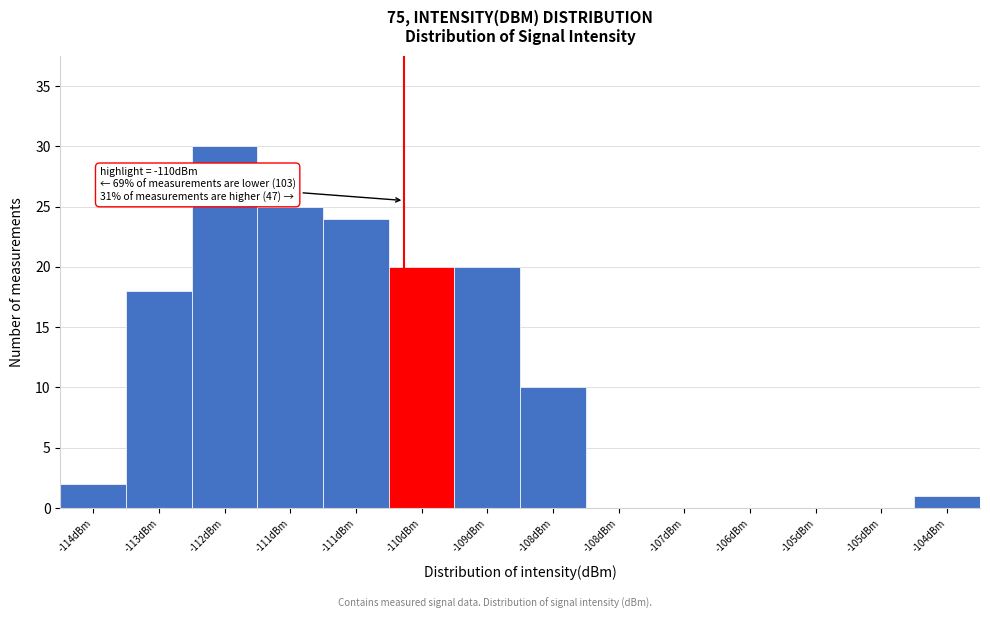

How many distinct data groups are displayed?

1